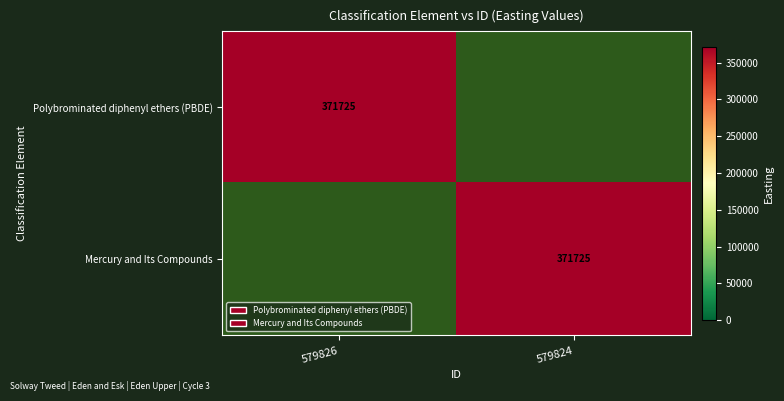

The value of Mercury and Its Compounds at 579824 is 371725. True or false?

True